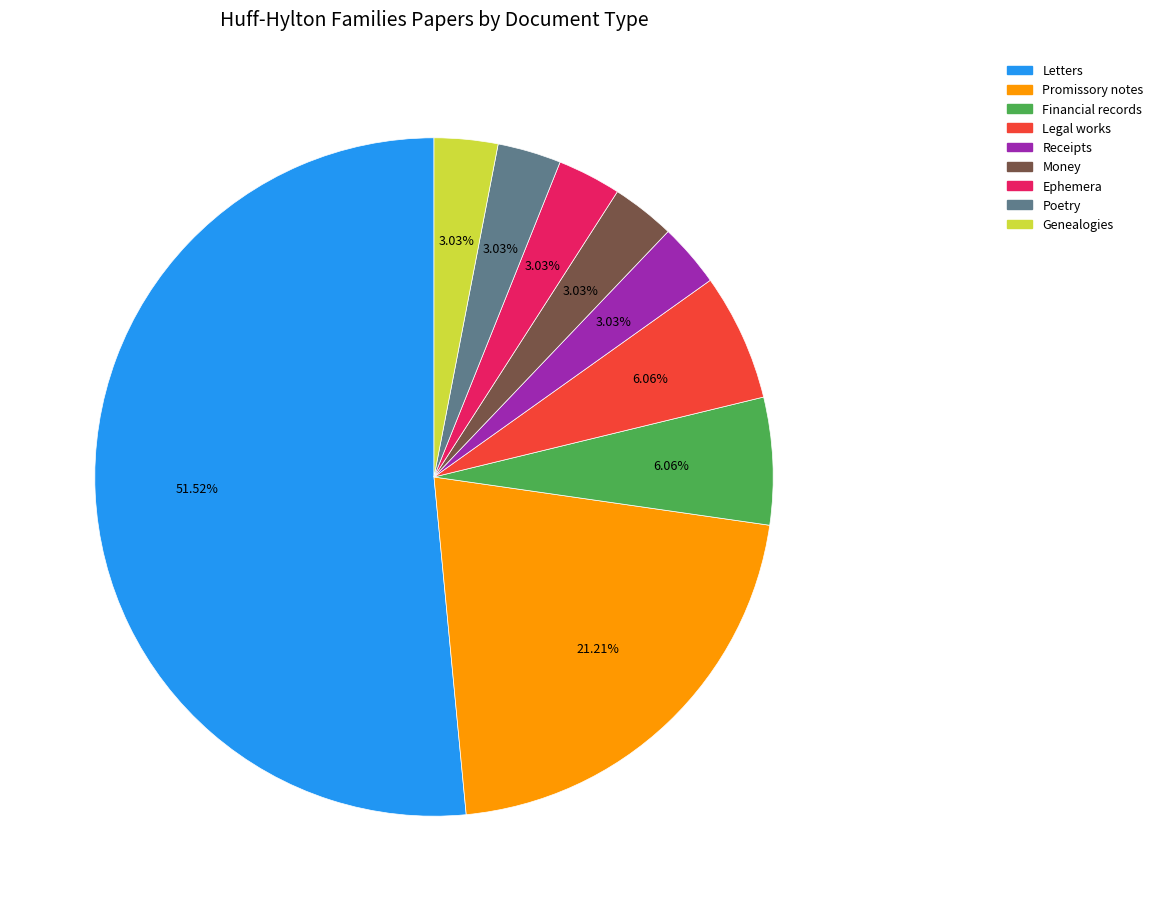

Do Genealogies and Ephemera together represent more than half of the pie?

No